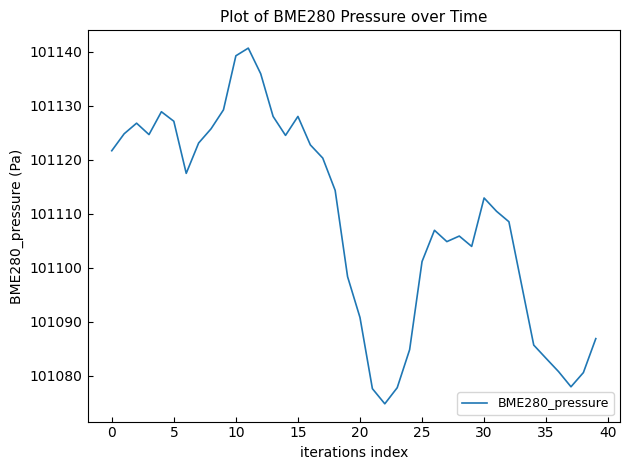

How many values exceed 101112?

20